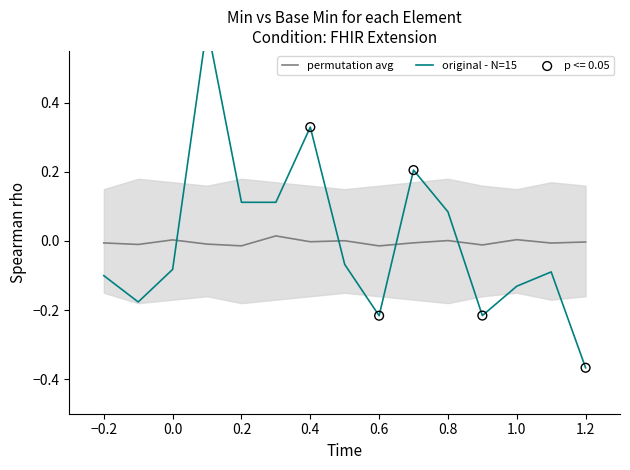

At how many categories does at least one series exceed 0?

9